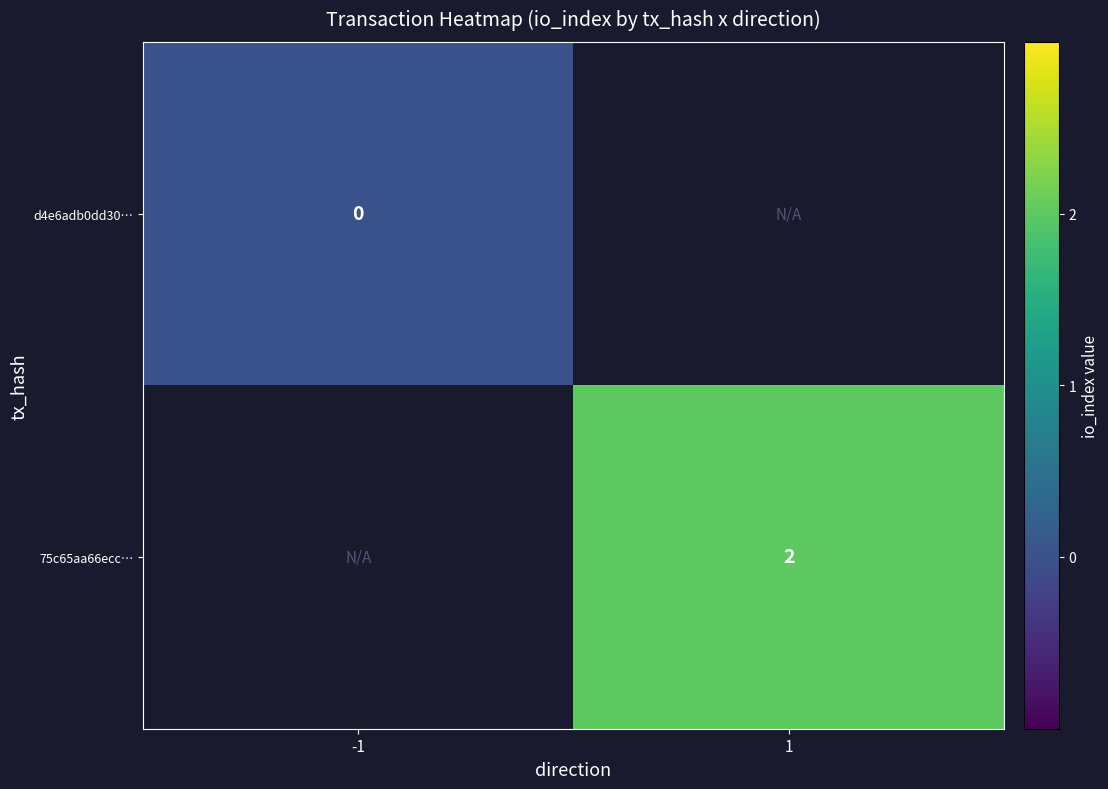

Count the number of categories in the chart.

2